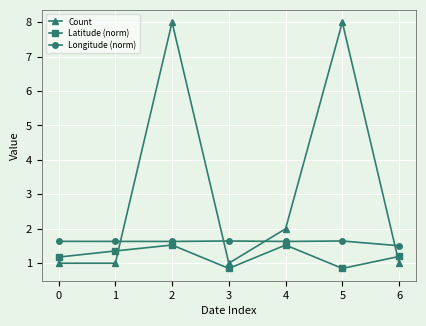

What is the greatest value displayed?

8.0